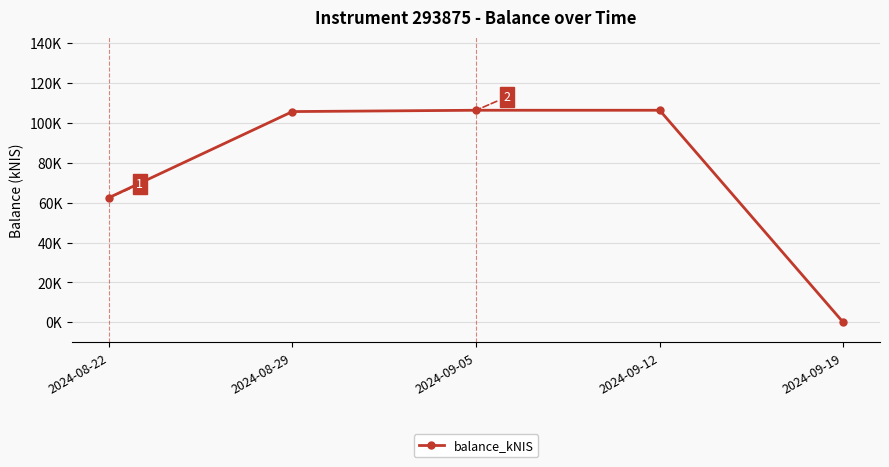

Does the chart display data point markers on the line(s)?

Yes